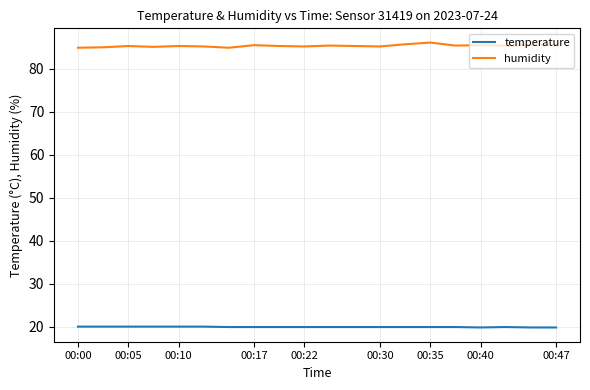

What is the minimum value shown in the chart?

19.8